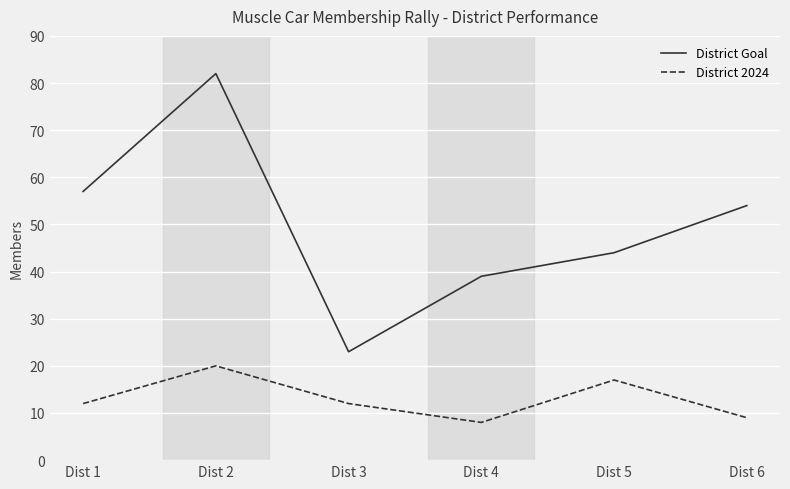

True or false: District Goal and District 2024 intersect in this chart.

False